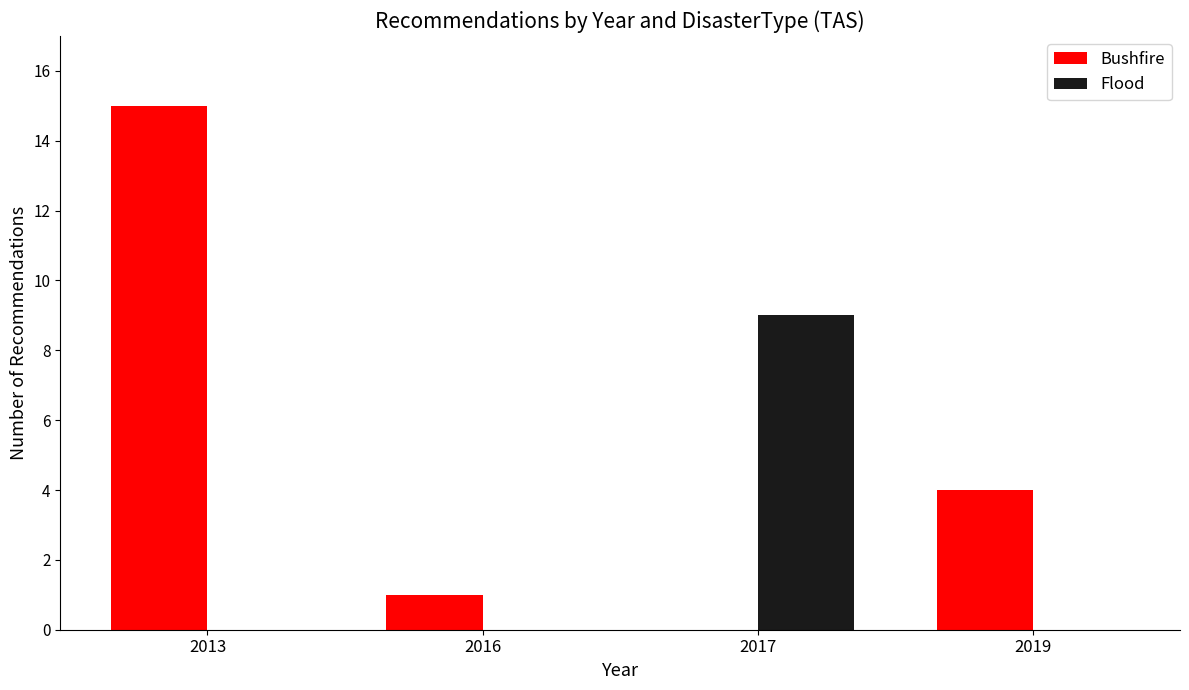

At which category is the sum across all series the highest?

2013